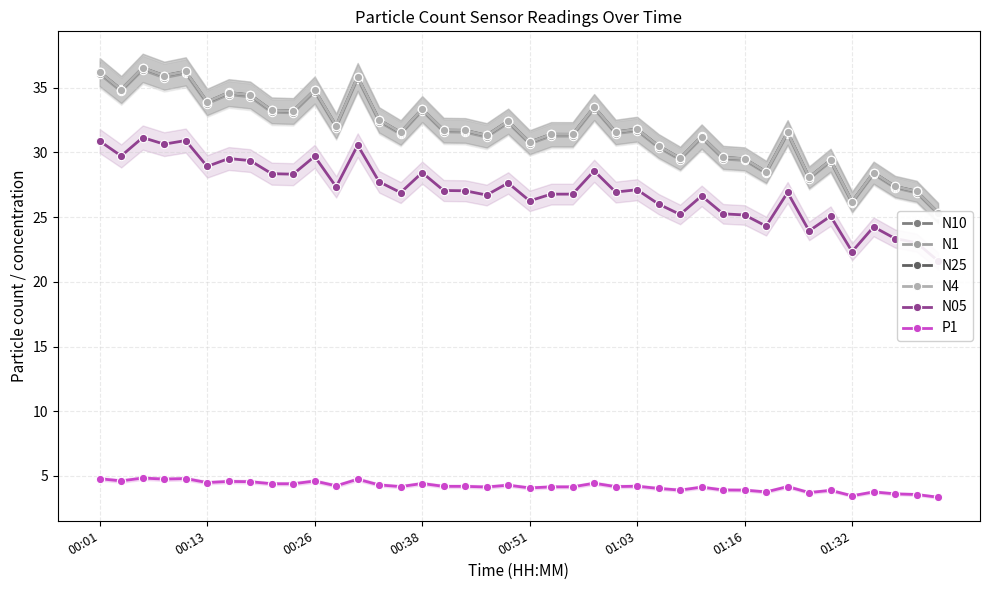

How many interior local valleys does the N10 series have?

14